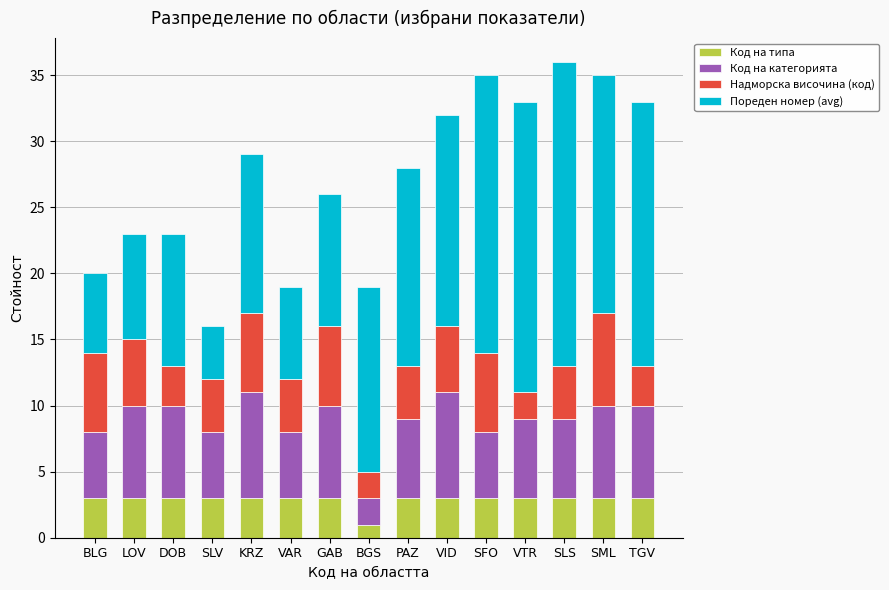

What is the highest value of the Код на типа series?

3